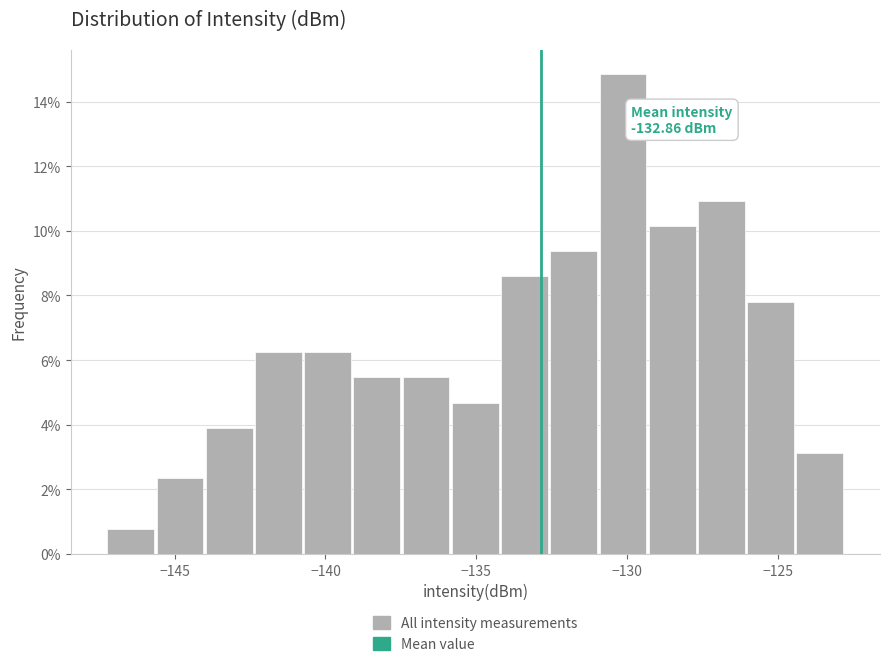

Read against the x-axis, roughly where is the centre of the tallest bar?

-130.0